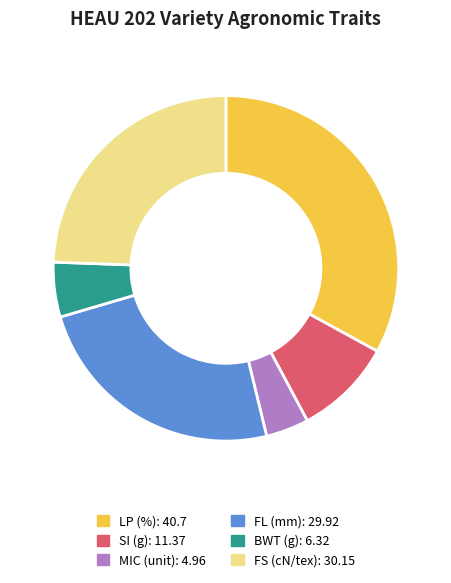

What is the ratio of the value at LP (%) to the value at FL (mm)?

1.4